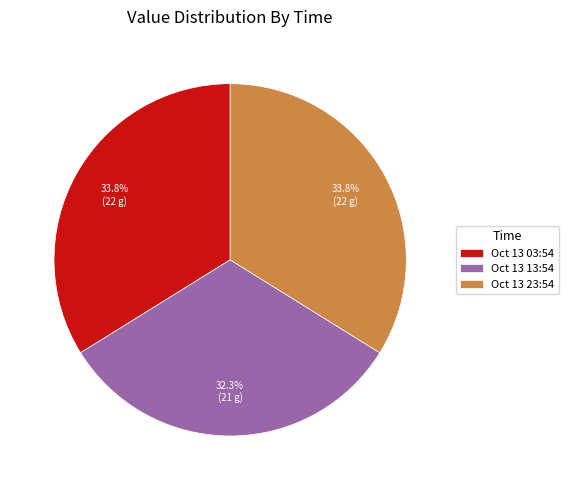

Is there a majority slice in this chart?

No